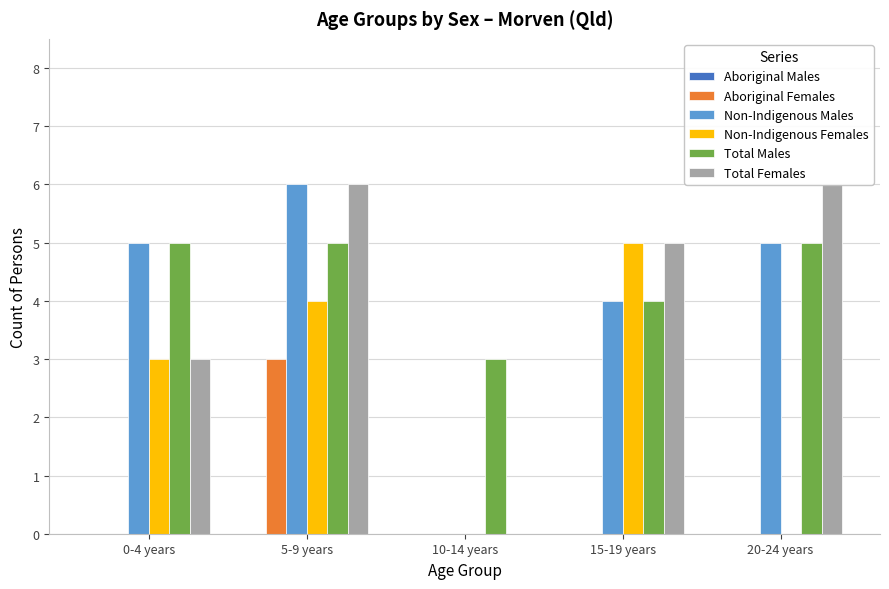

Reading left to right, extract all data points from this chart.

Aboriginal Males: 0-4 years=0	5-9 years=0	10-14 years=0	15-19 years=0	20-24 years=0
Aboriginal Females: 0-4 years=0	5-9 years=3	10-14 years=0	15-19 years=0	20-24 years=0
Non-Indigenous Males: 0-4 years=5	5-9 years=6	10-14 years=0	15-19 years=4	20-24 years=5
Non-Indigenous Females: 0-4 years=3	5-9 years=4	10-14 years=0	15-19 years=5	20-24 years=0
Total Males: 0-4 years=5	5-9 years=5	10-14 years=3	15-19 years=4	20-24 years=5
Total Females: 0-4 years=3	5-9 years=6	10-14 years=0	15-19 years=5	20-24 years=6